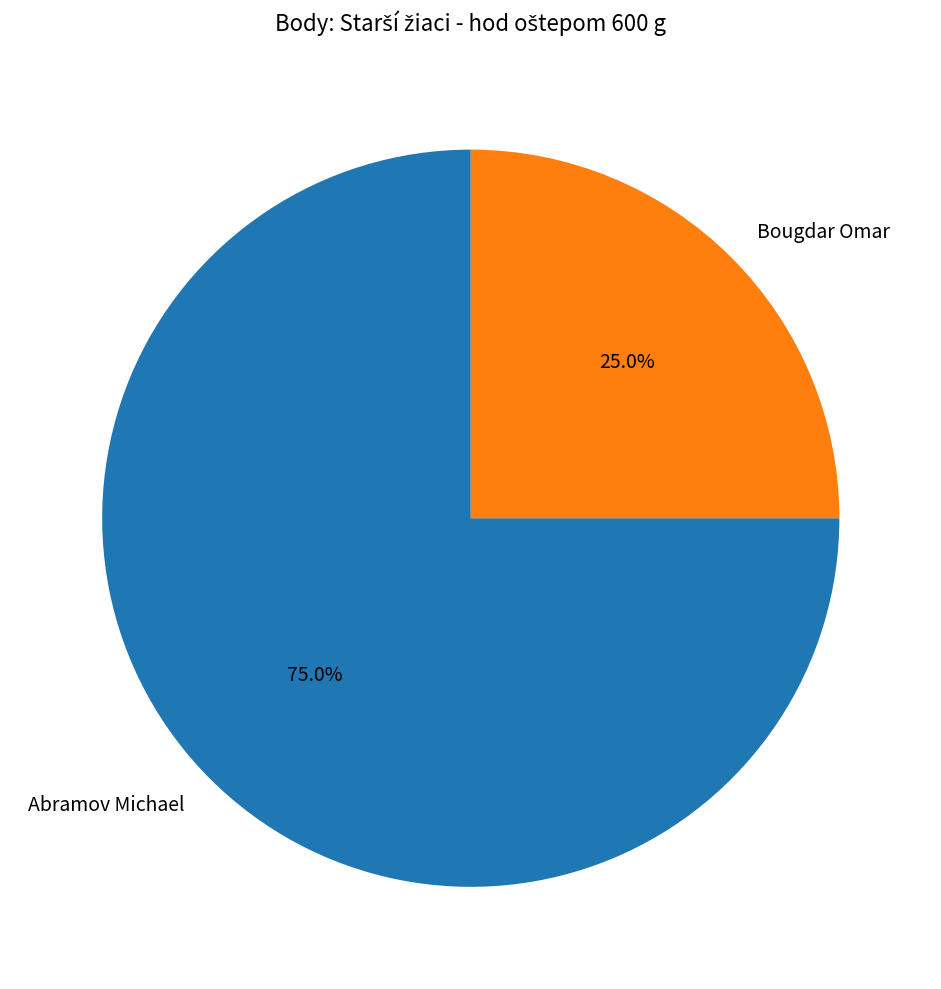

Between Bougdar Omar and Abramov Michael, which is larger?

Abramov Michael